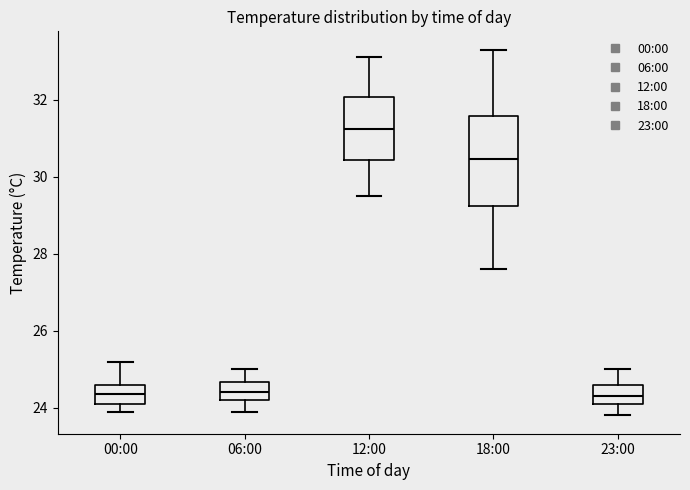

Which box's median line is the highest?

12:00